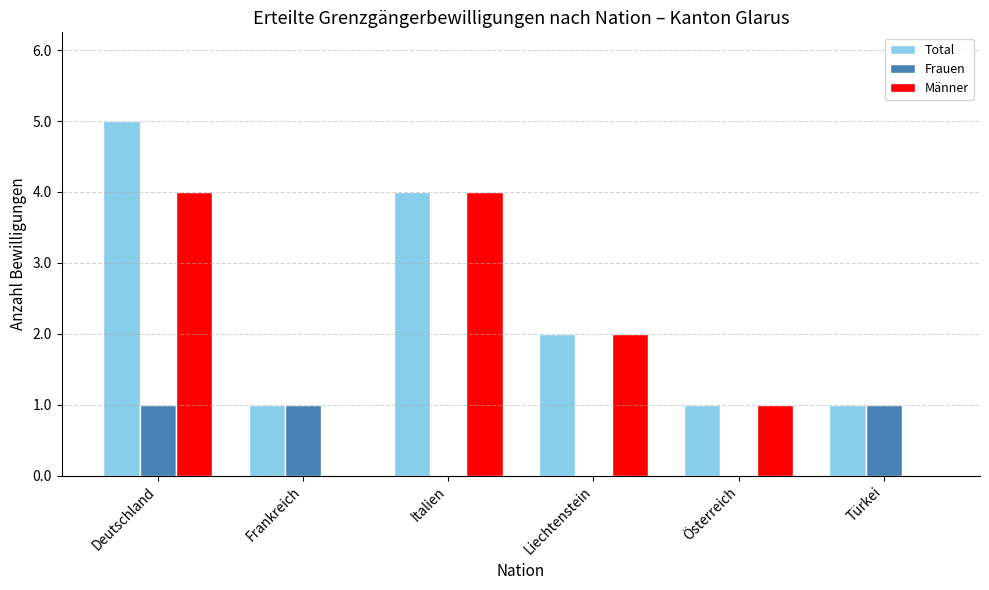

What is the sum of all Frauen values?

3